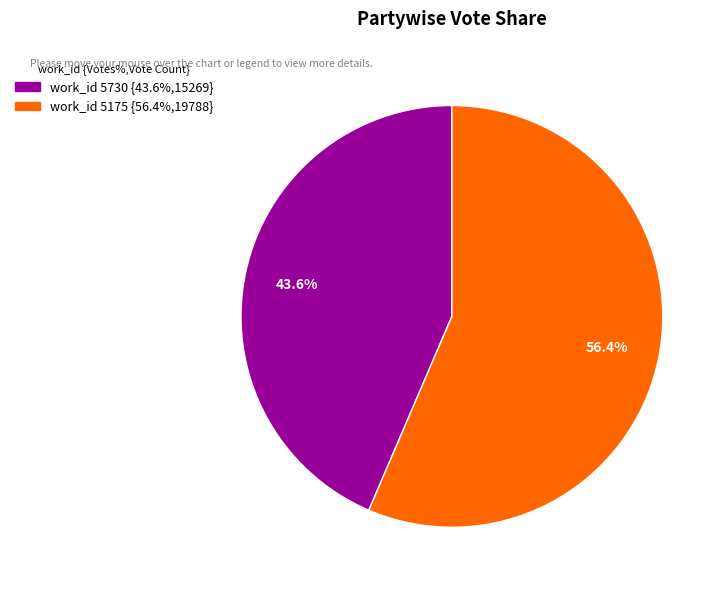

Does any single category account for the majority?

Yes